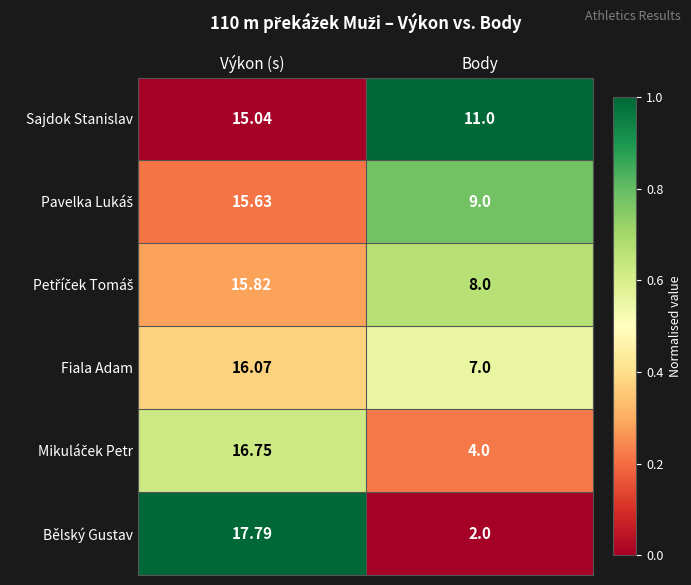

Where is Bělský Gustav nearest to the value 9?

Body